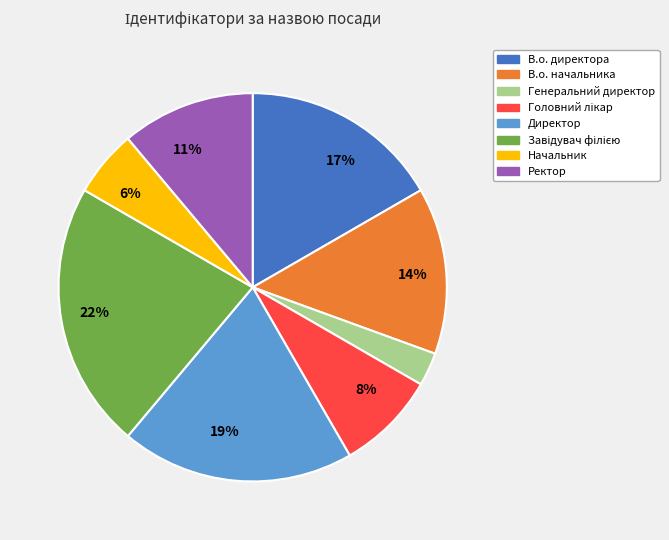

True or false: В.о. начальника accounts for 27% of the total.

False